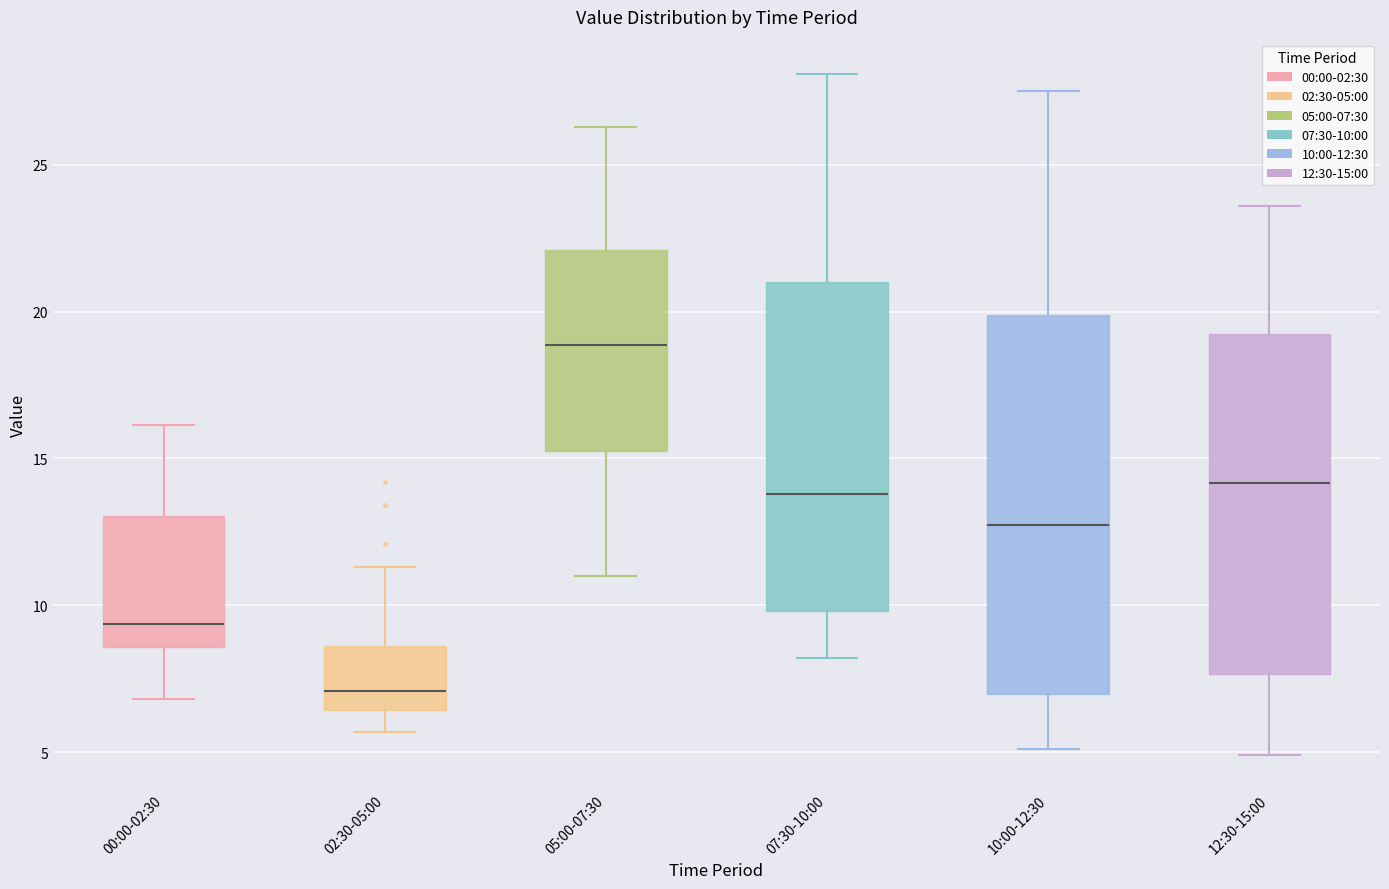

Reading left to right, transcribe this box plot: for each box, give where its median line is, the range the box spans, and where its two whiskers end, as read against the y-axis. The values are not printed on the chart, so give them approximately, as read against the axis.

00:00-02:30: median 9.5, box 8.5 to 13.0, whiskers 7.0 to 16.0
02:30-05:00: median 7.0, box 6.5 to 8.5, whiskers 5.5 to 11.5
05:00-07:30: median 19.0, box 15.5 to 22.0, whiskers 11.0 to 26.5
07:30-10:00: median 14.0, box 10.0 to 21.0, whiskers 8.0 to 28.0
10:00-12:30: median 13.0, box 7.0 to 20.0, whiskers 5.0 to 27.5
12:30-15:00: median 14.0, box 7.5 to 19.5, whiskers 5.0 to 23.5